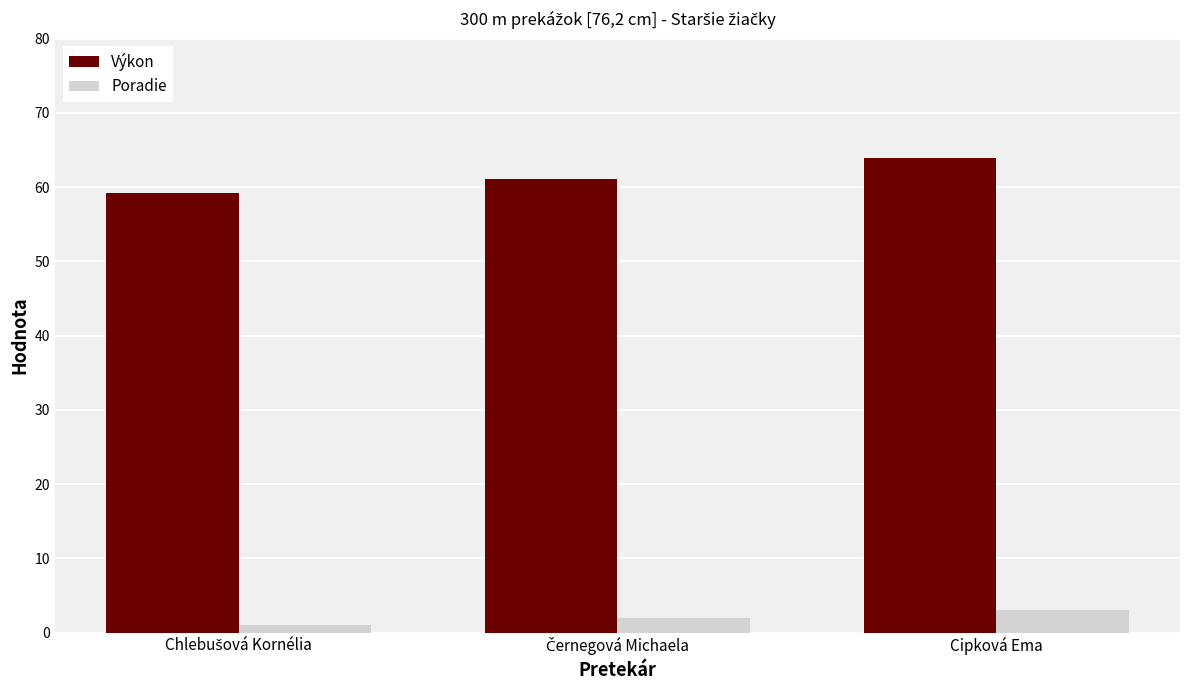

How many bars are there in total?

6